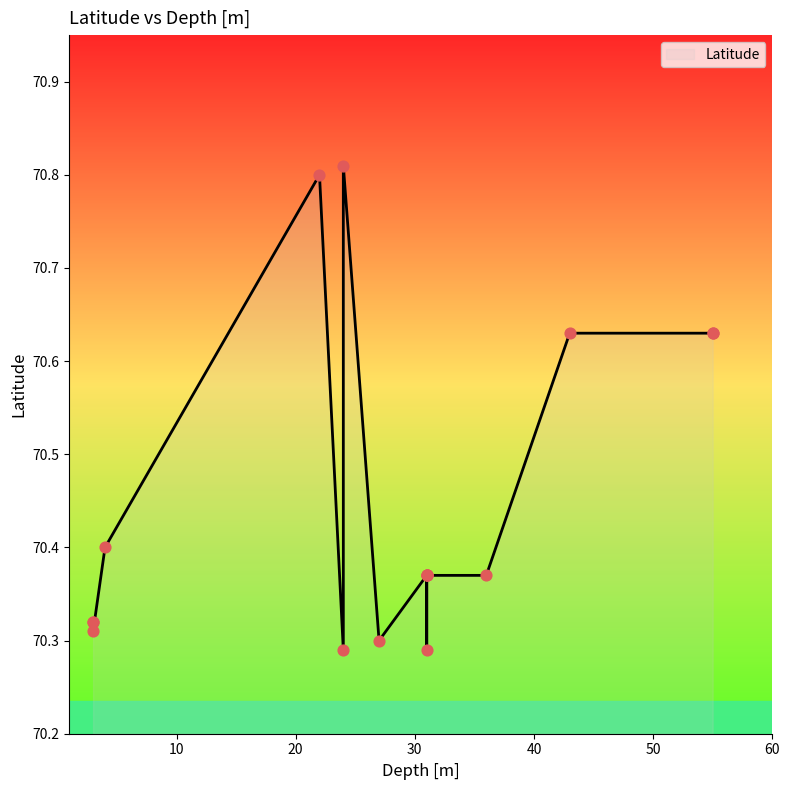

Between 24 and 24, which is larger?

24